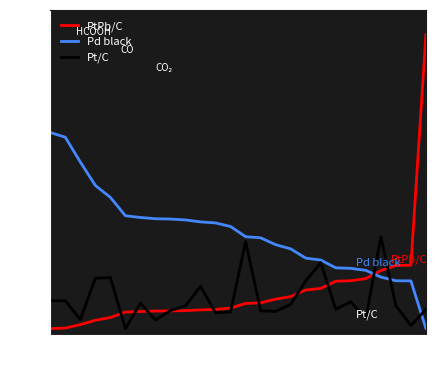

After their last crossing, which series has the higher values: Pd black or PtPb/C?

PtPb/C